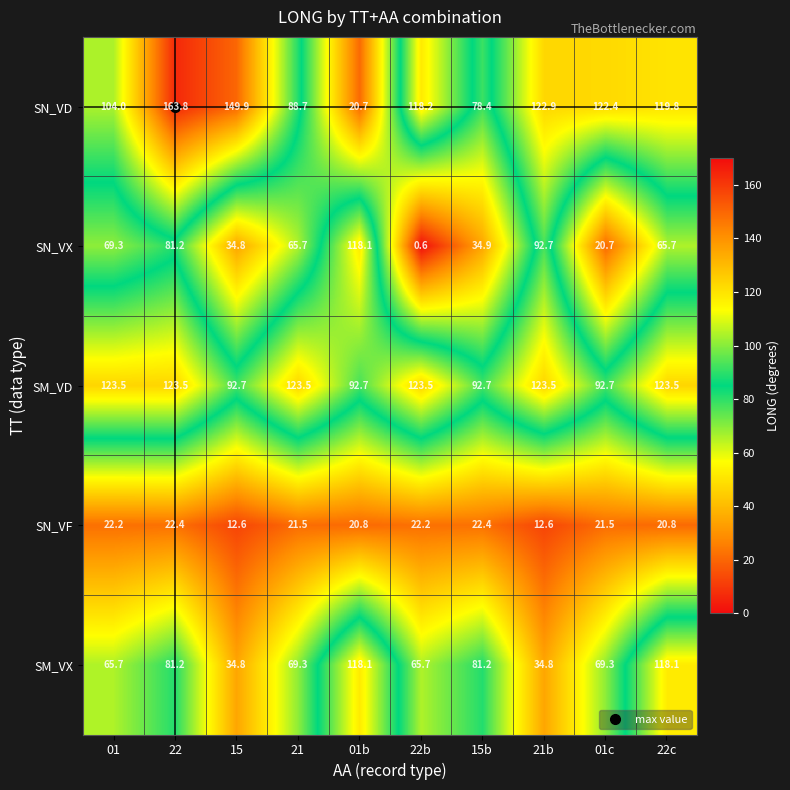

True or false: SN_VX has a value of 69.3 at 01.

True